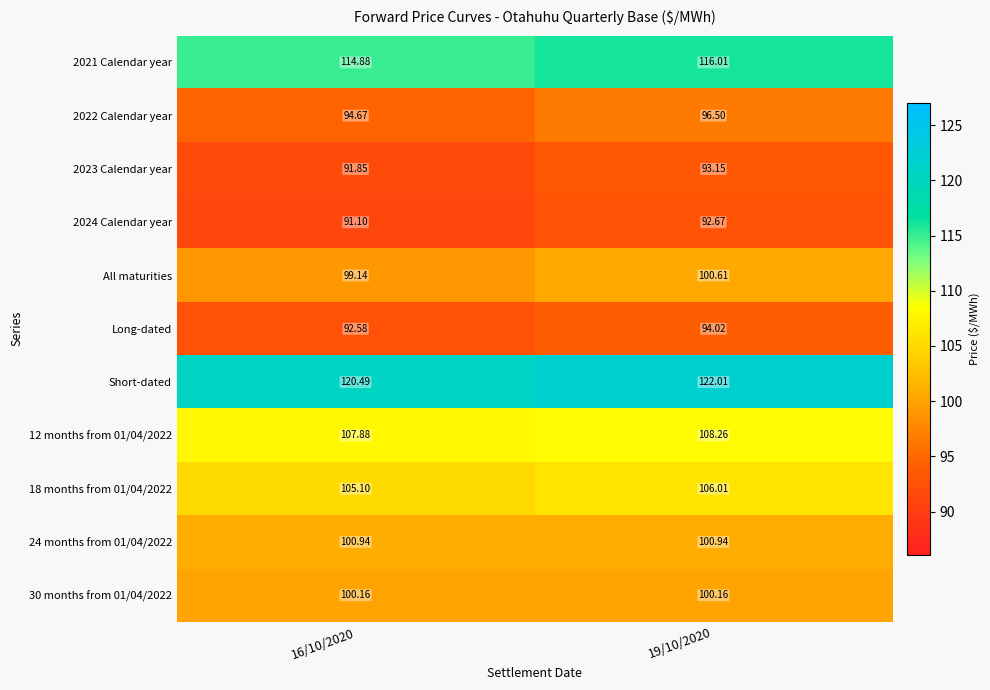

Is the value of All maturities at 16/10/2020 greater than the value of 2022 Calendar year at 19/10/2020?

Yes